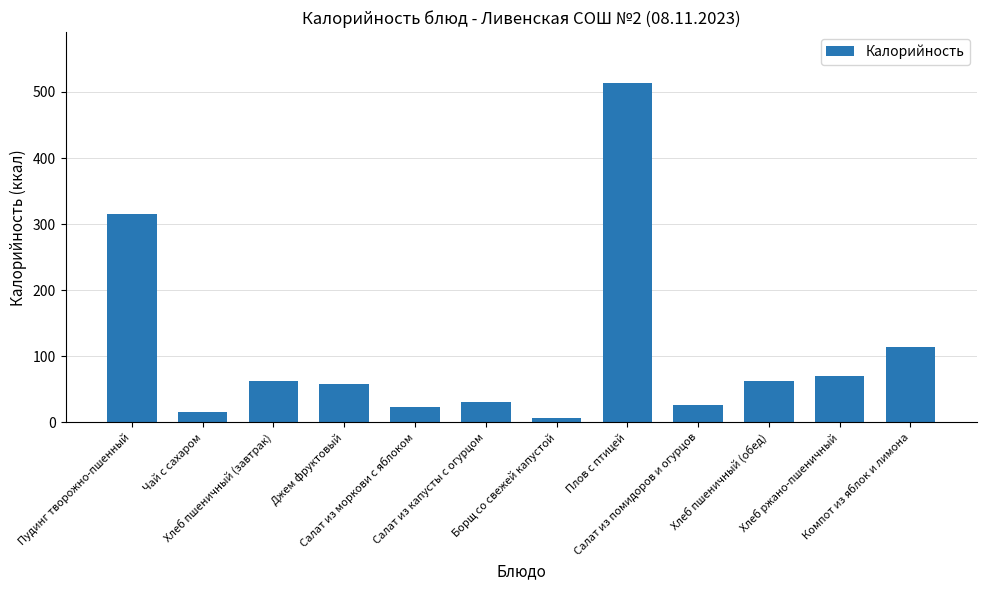

What is the difference between the maximum and minimum values?

506.8